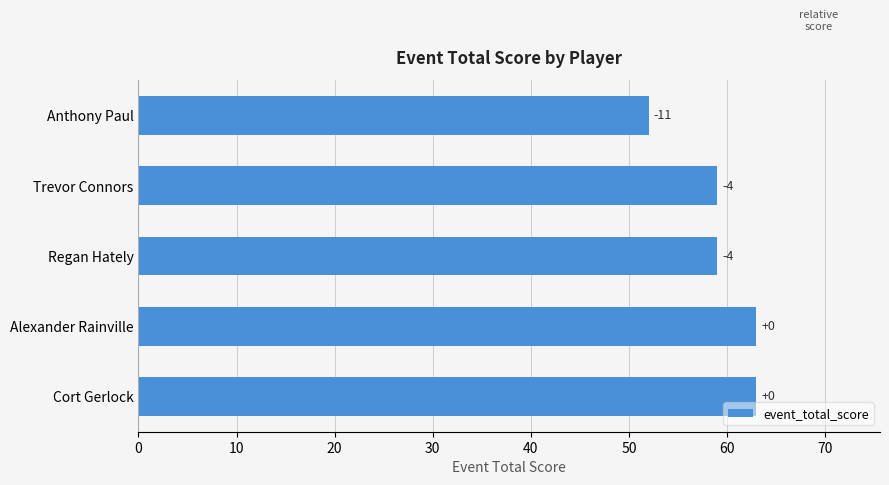

Are the bars horizontal?

Yes